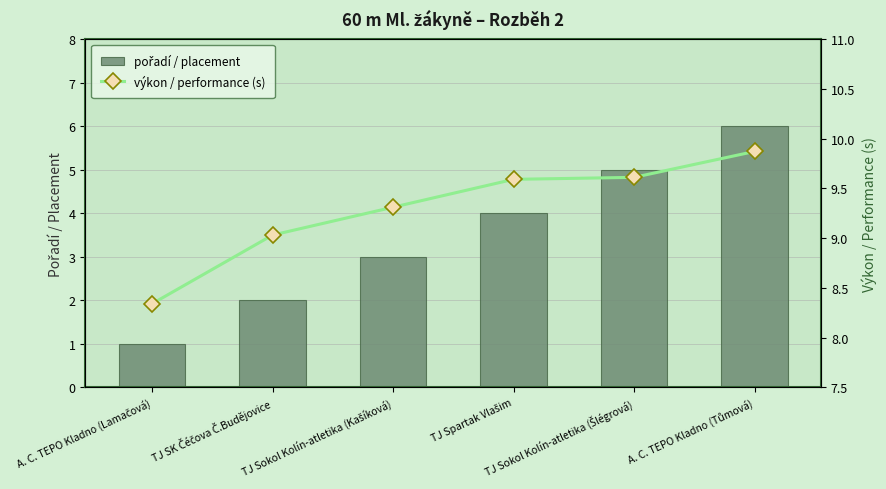

What is the average value of the pořadí / placement series?

3.5